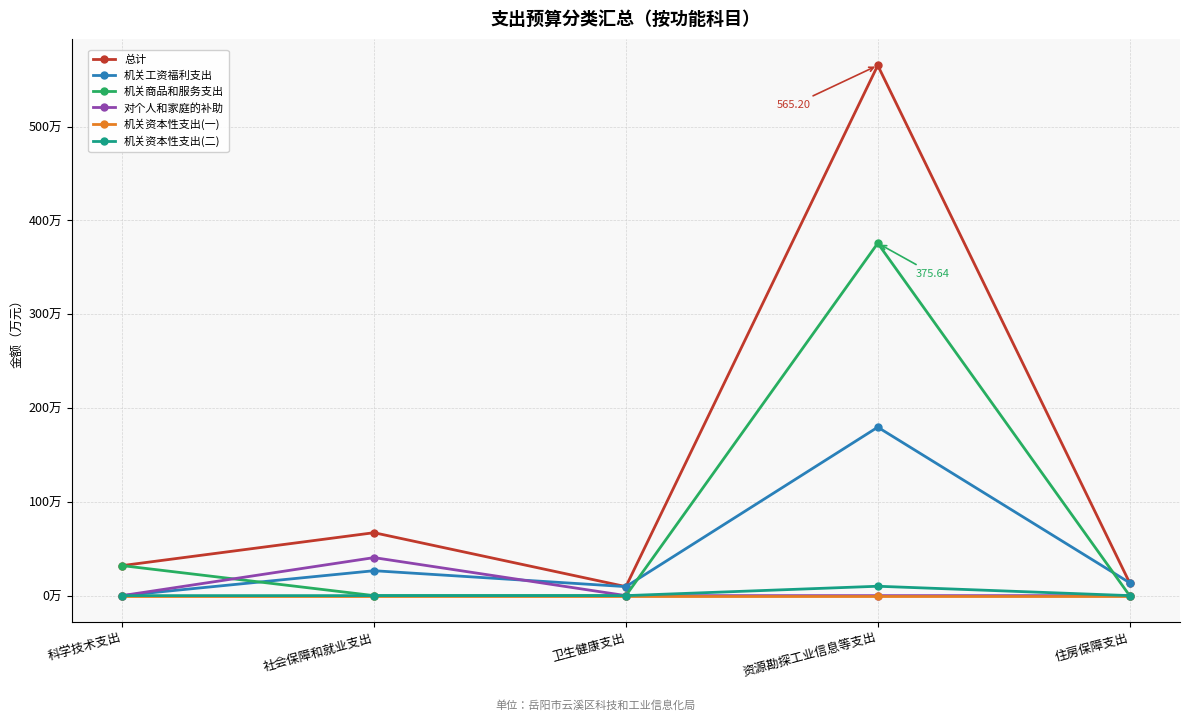

At which label does 机关工资福利支出 first exceed 13?

社会保障和就业支出